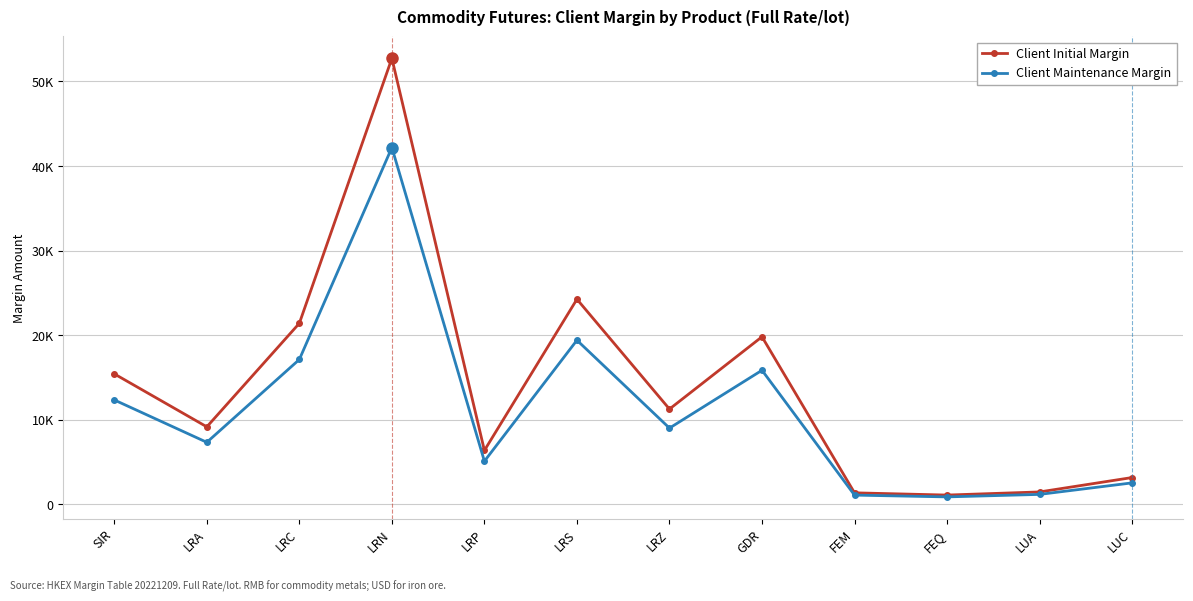

Is this an area chart (filled region under the line)?

No